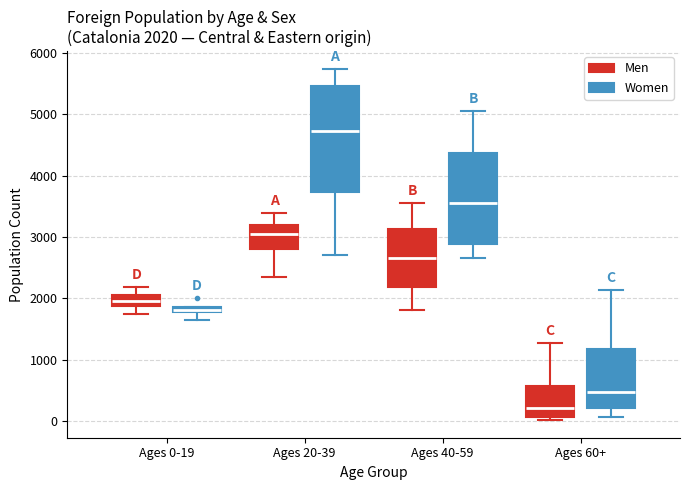

Comparing the boxes themselves (not the whiskers), which one is the tallest?

Ages 20-39 (Women)